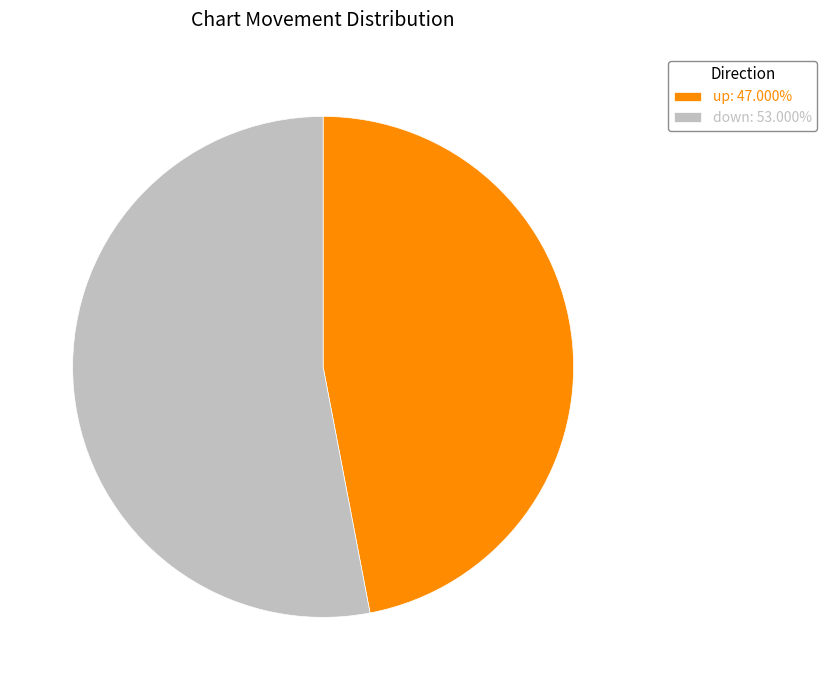

Rank the categories by value from lowest to highest.

up, down